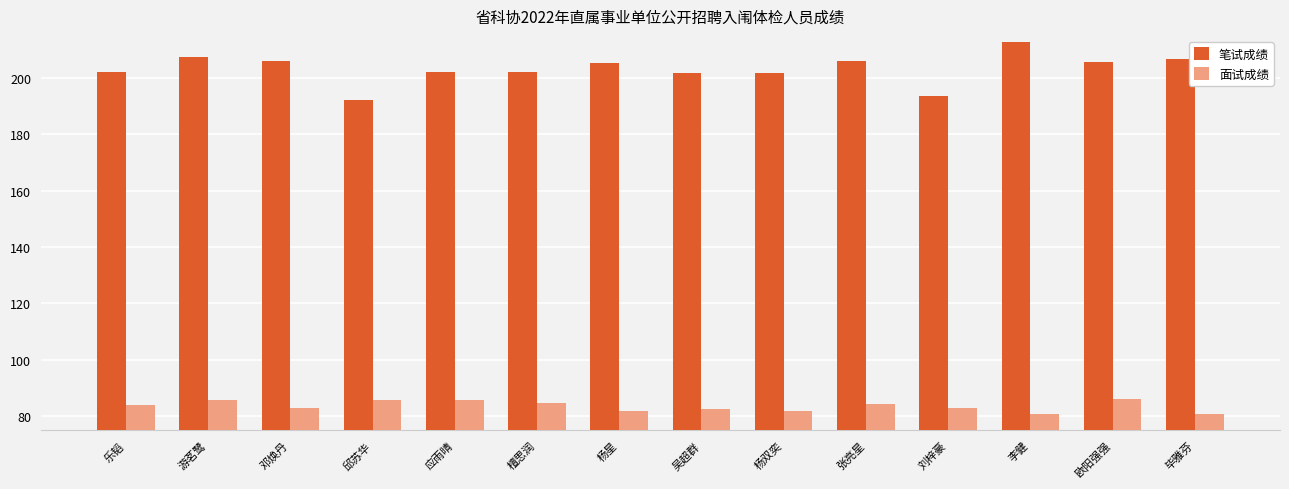

Rank the series at 刘梓豪 from lowest to highest value.

面试成绩, 笔试成绩